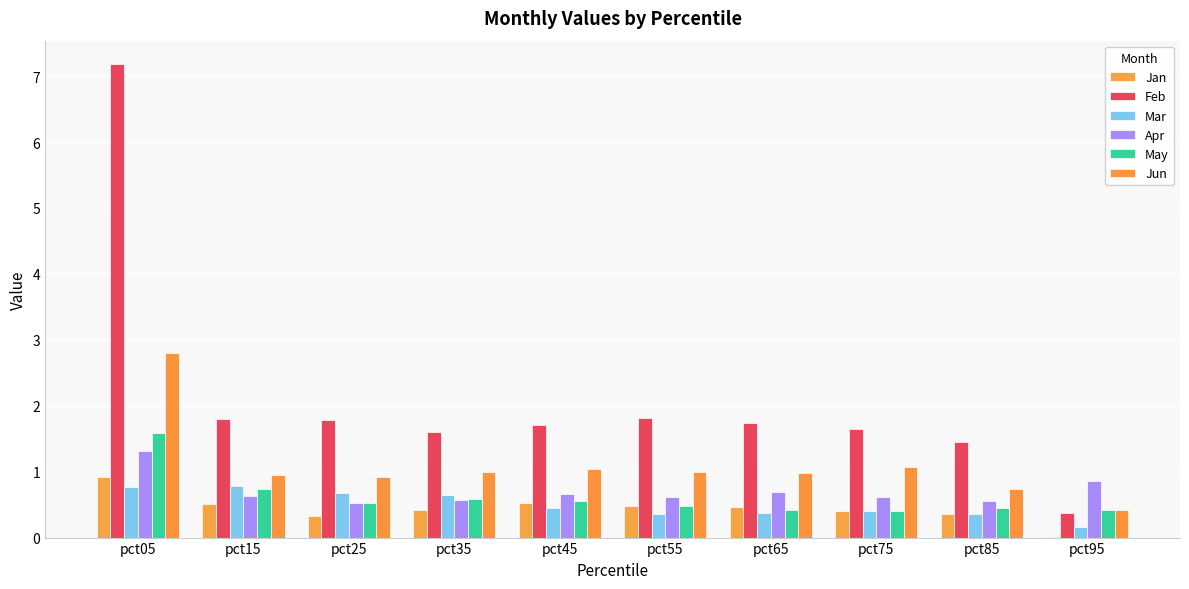

List the labels in order of Mar value, largest first.

pct15, pct05, pct25, pct35, pct45, pct75, pct65, pct55, pct85, pct95